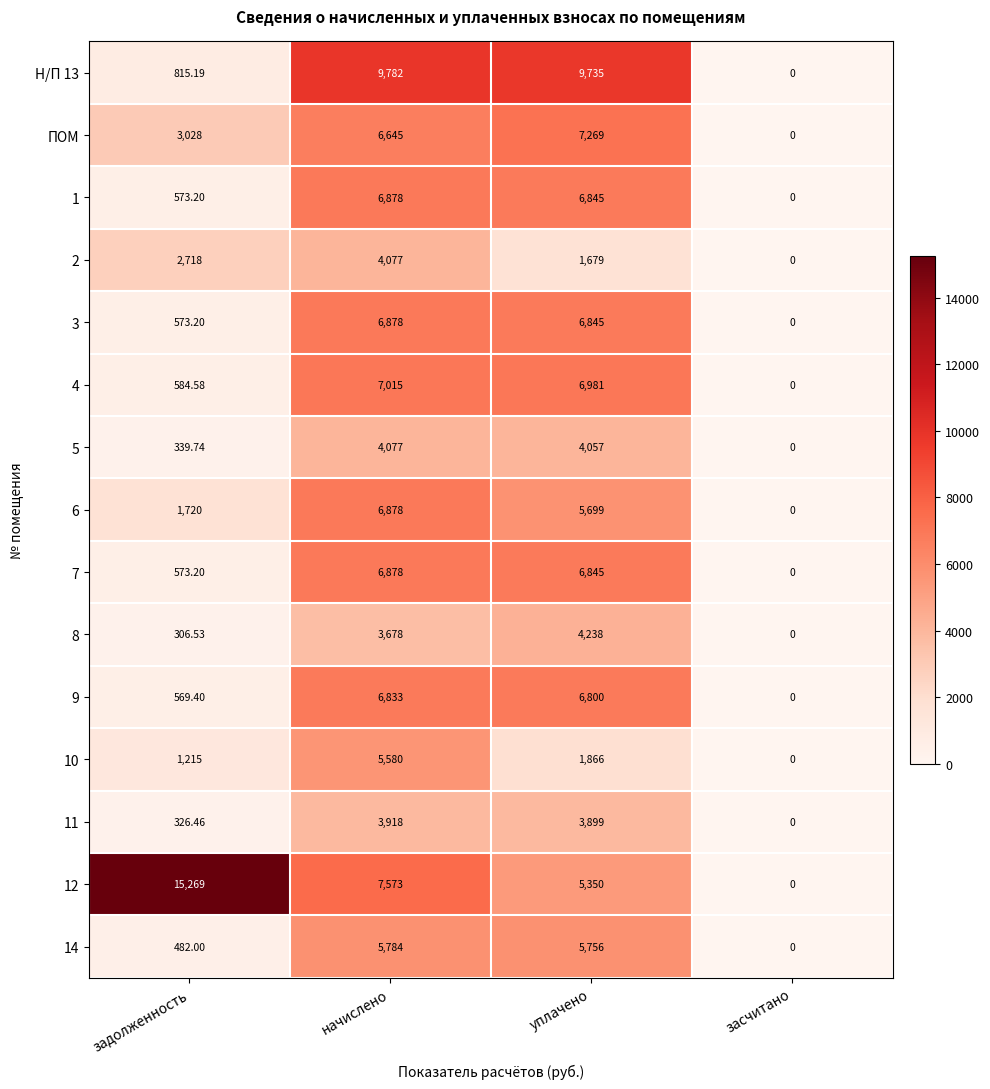

At which category does the chart reach its peak across all series?

задолженность